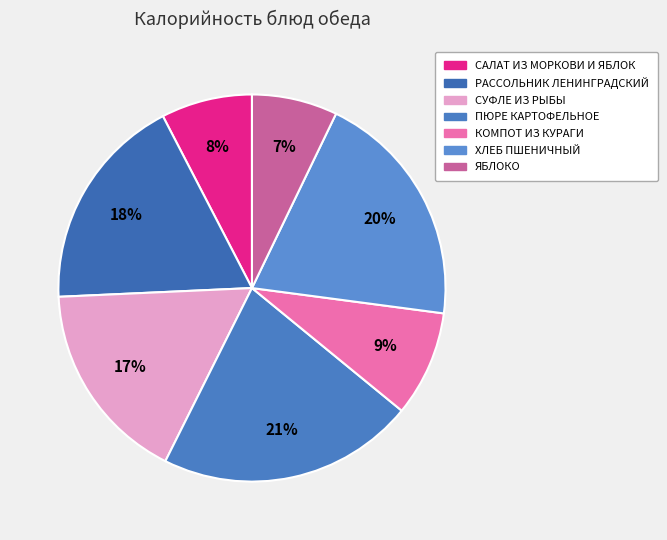

Count the number of slices in the pie.

7